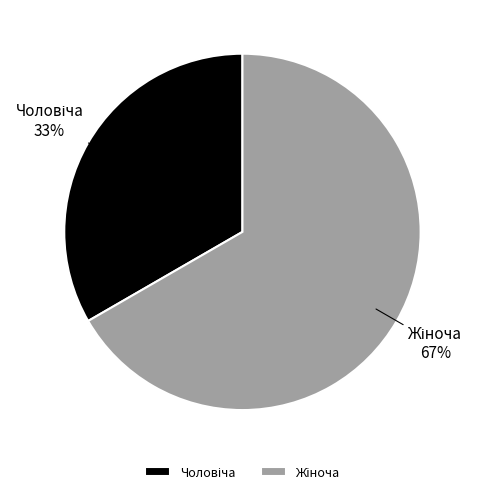

Does any single category account for the majority?

Yes